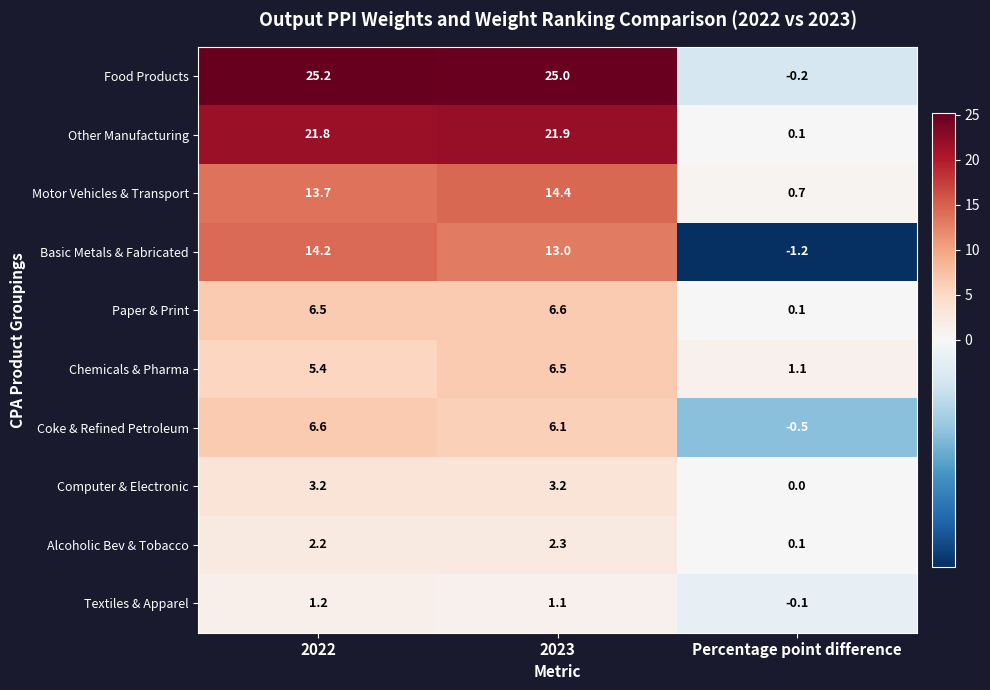

At how many categories does at least one series exceed 16?

2